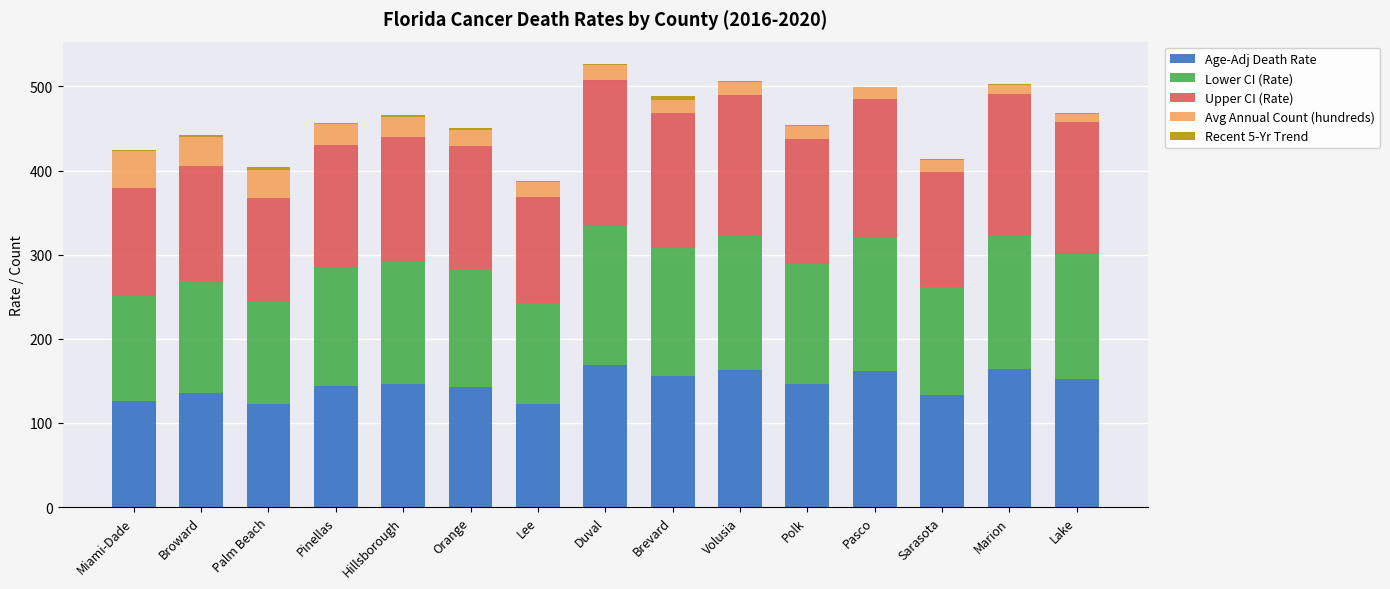

Is it true that Age-Adj Death Rate equals 163.2 at Volusia?

True